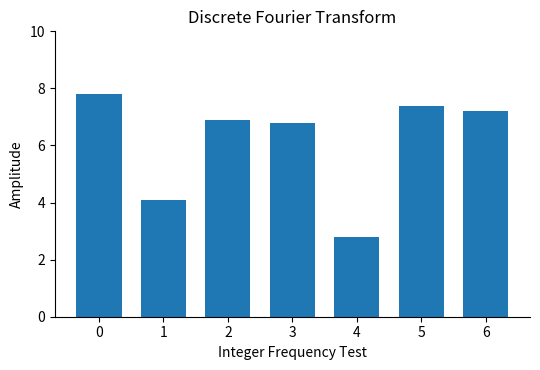

What is the ratio of the value at 5 to the value at 6?

1.0